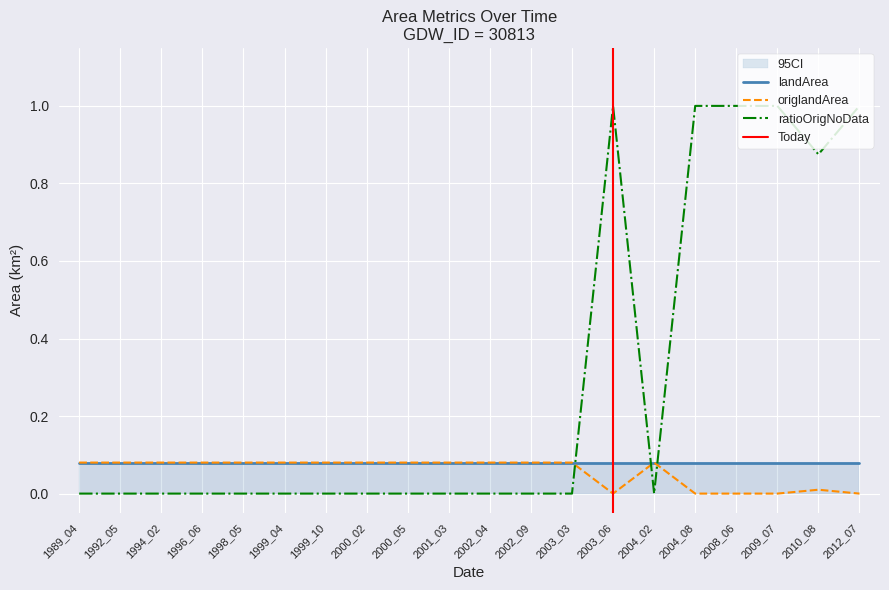

What is the difference between the highest and lowest values at 2012_07?

1.0